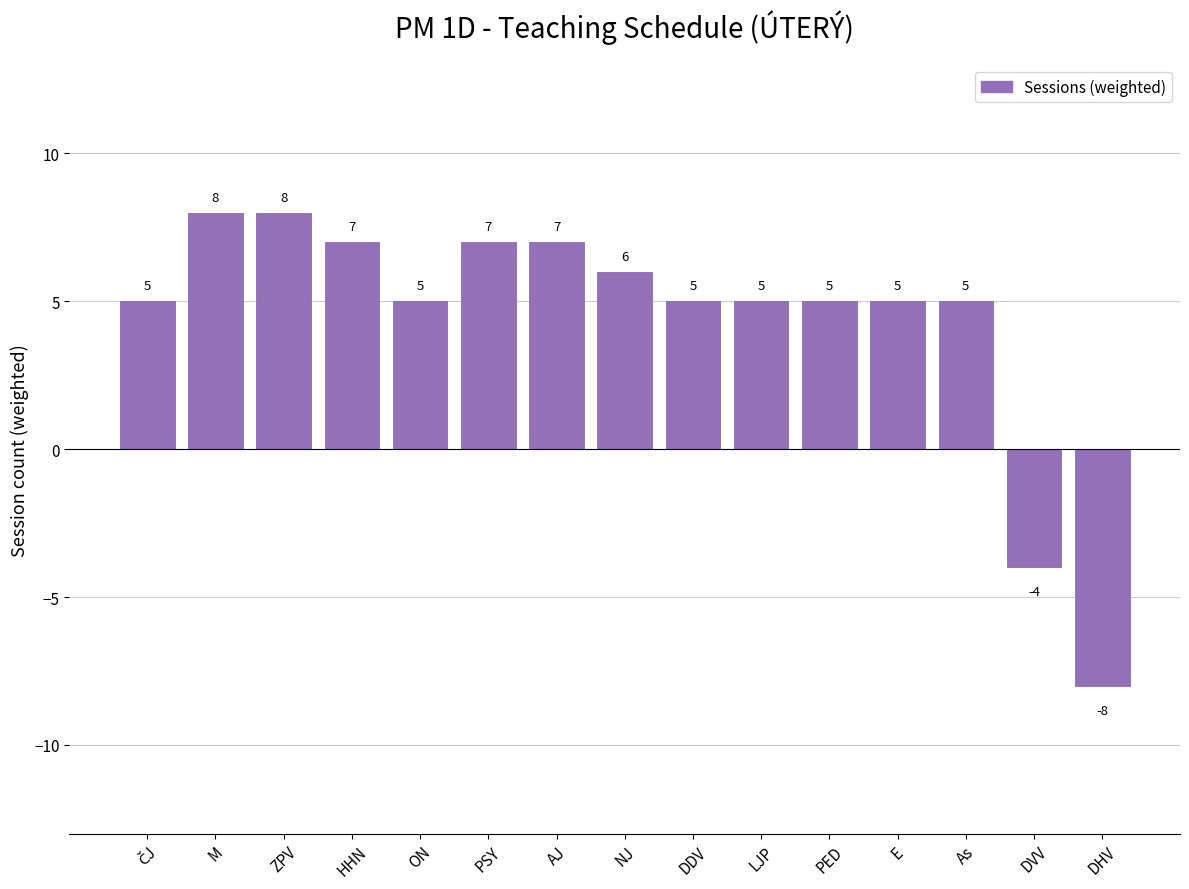

True or false: the data shows 6 at NJ.

True